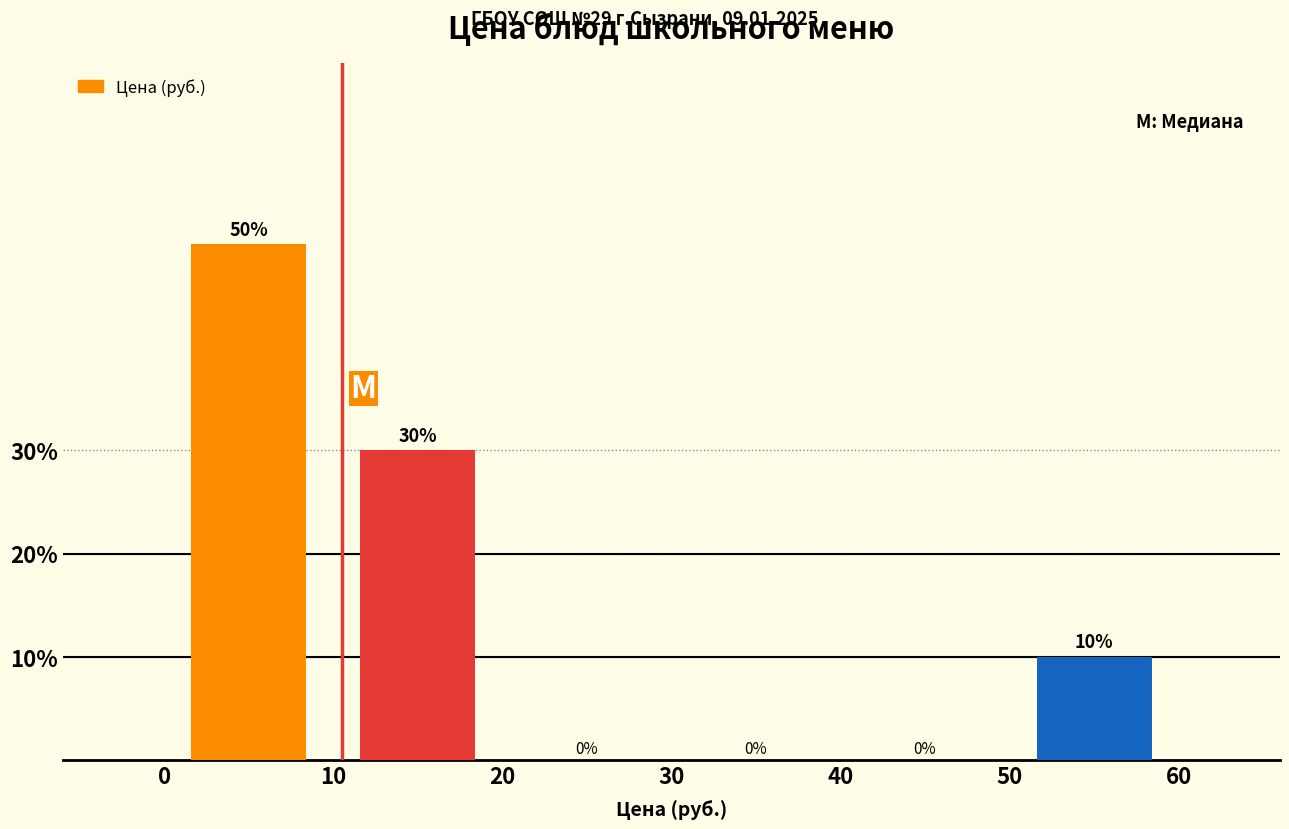

How tall is the bar that spans 50 to 60 on the x-axis?

10